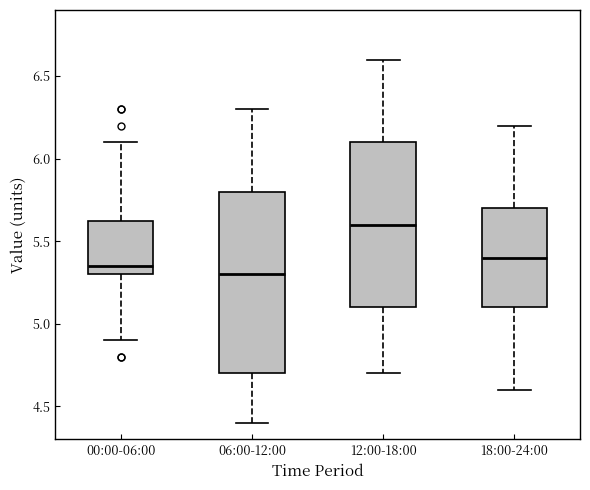

Reading left to right, transcribe this box plot: for each box, give where its median line is, the range the box spans, and where its two whiskers end, as read against the y-axis. The values are not printed on the chart, so give them approximately, as read against the axis.

00:00-06:00: median 5.35, box 5.30 to 5.65, whiskers 4.90 to 6.10
06:00-12:00: median 5.30, box 4.70 to 5.80, whiskers 4.40 to 6.30
12:00-18:00: median 5.60, box 5.10 to 6.10, whiskers 4.70 to 6.60
18:00-24:00: median 5.40, box 5.10 to 5.70, whiskers 4.60 to 6.20